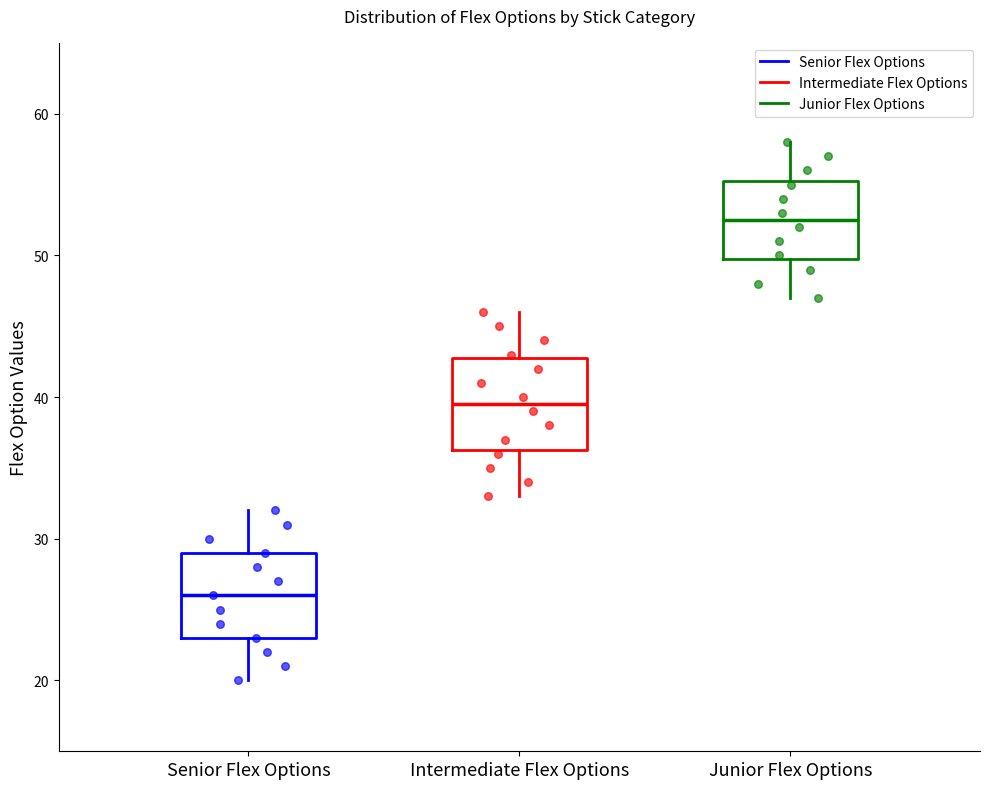

Reading left to right, read every box against the y-axis: the position of its median line, the range the box covers, and the ends of its whiskers. The values are not printed on the chart, so give them approximately, as read against the axis.

Senior Flex Options: median 26, box 23 to 29, whiskers 20 to 32
Intermediate Flex Options: median 40, box 36 to 43, whiskers 33 to 46
Junior Flex Options: median 53, box 50 to 55, whiskers 47 to 58